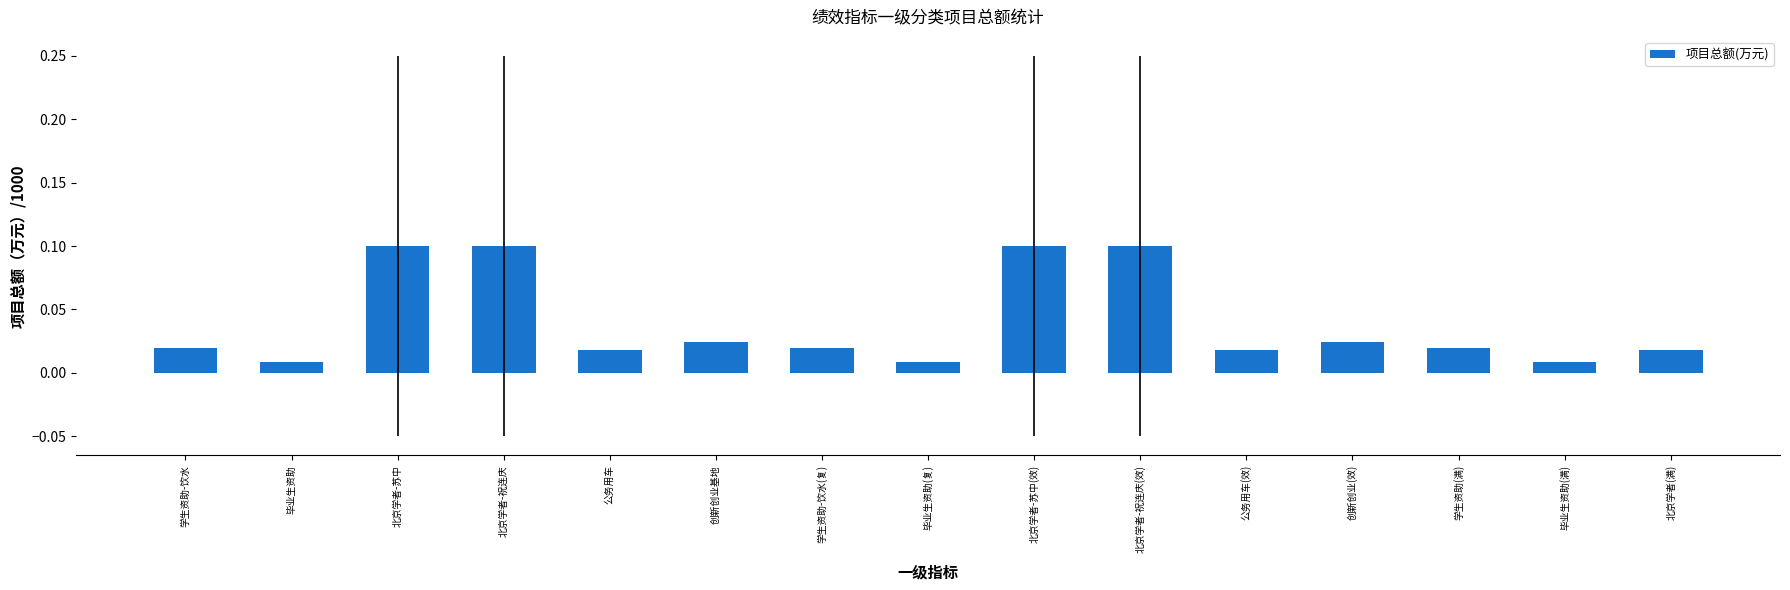

What is the change in value from 北京学者-苏中(效) to 学生资助(满)?

-0.1